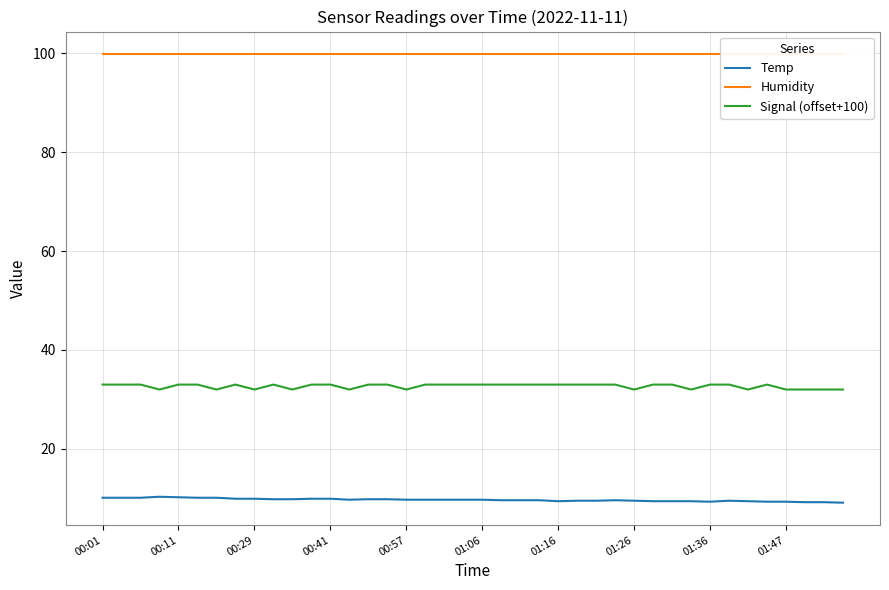

Rank the series at 33 from lowest to highest value.

Temp, Signal (offset+100), Humidity